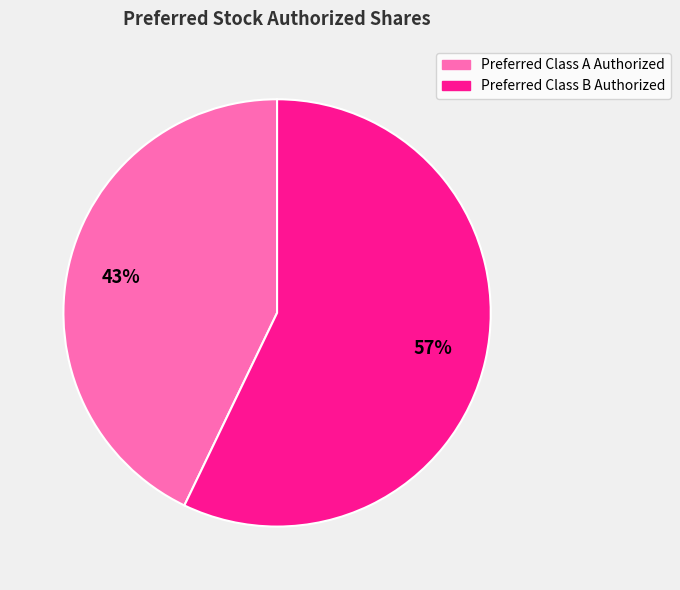

Rank the categories by value from highest to lowest.

Preferred Class B Authorized, Preferred Class A Authorized